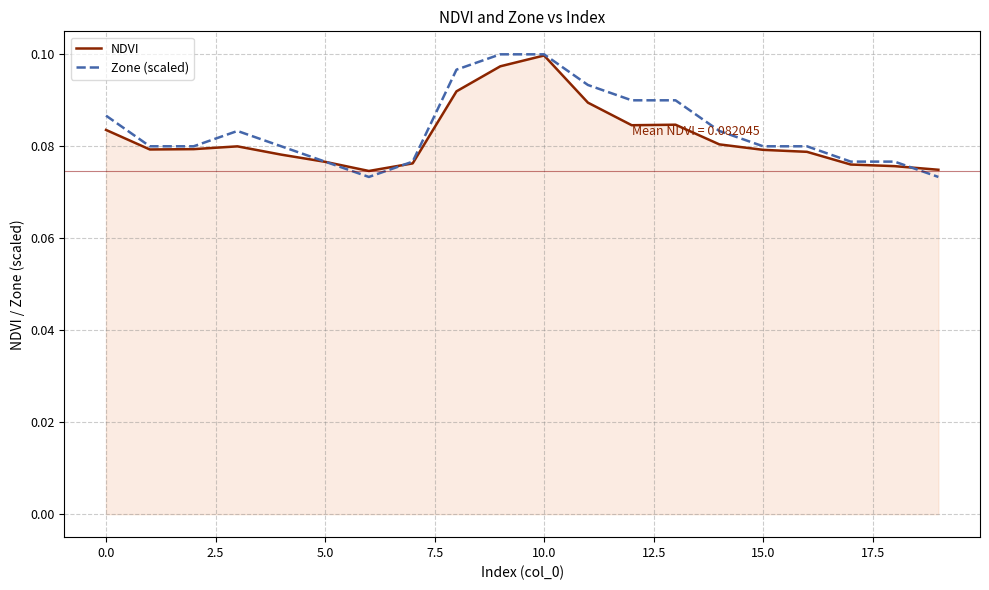

How many lines are shown in the chart?

2